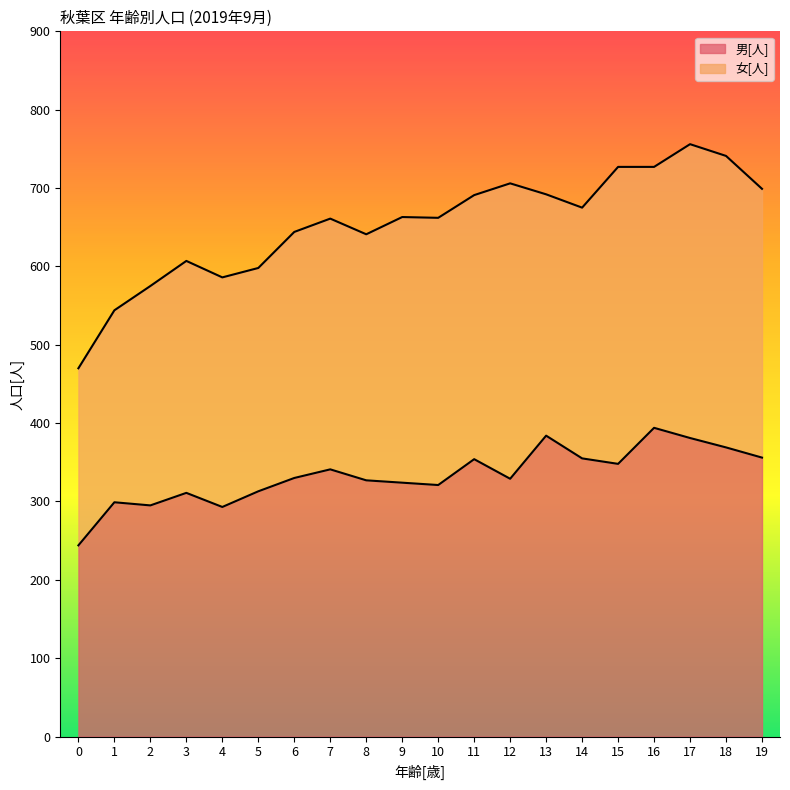

What is the difference between the second highest and minimum values?

140